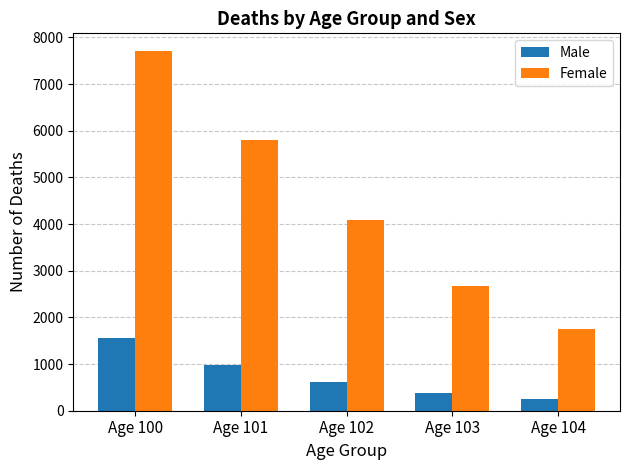

How many distinct data groups are displayed?

2